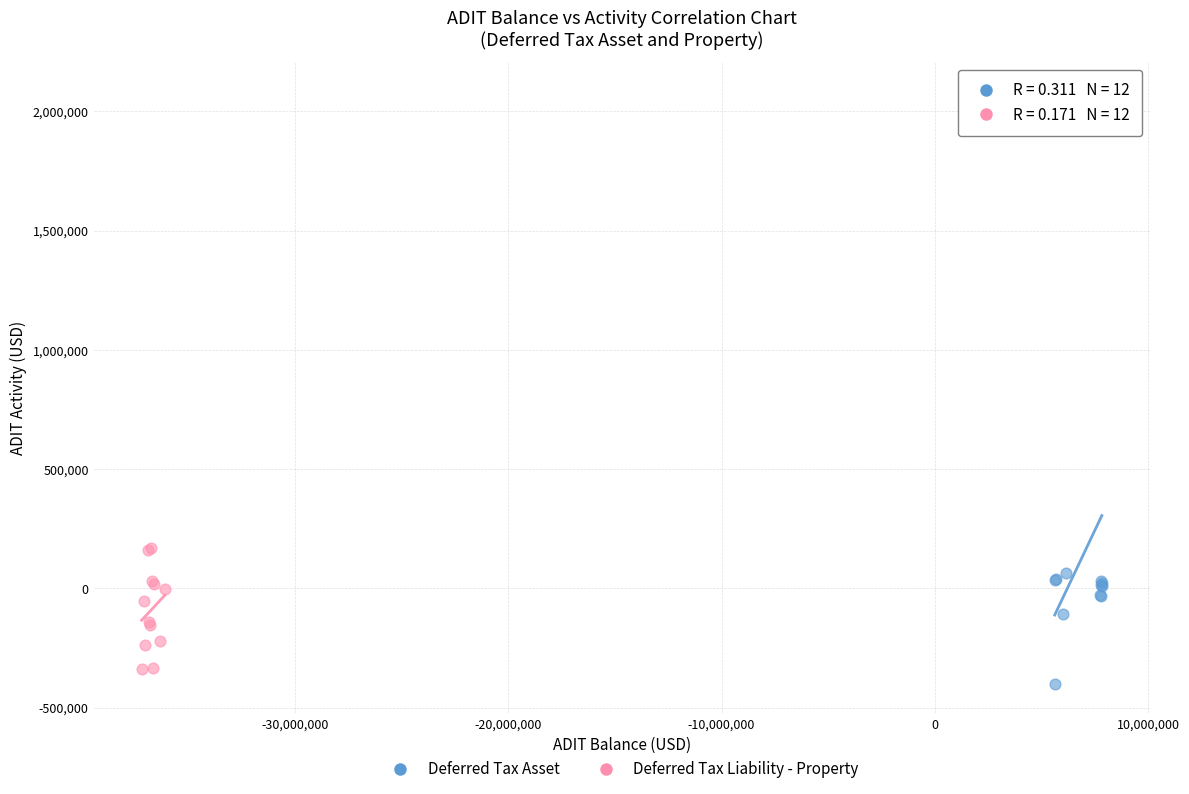

Which series has the widest spread of Y values?

Deferred Tax Asset